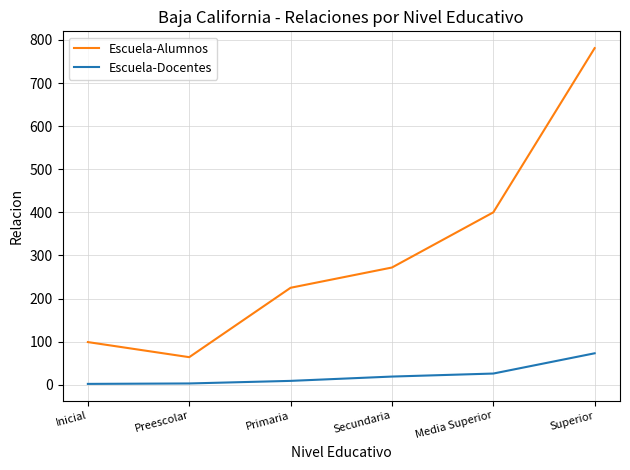

Is it true that Escuela-Alumnos equals 64 at Preescolar?

True